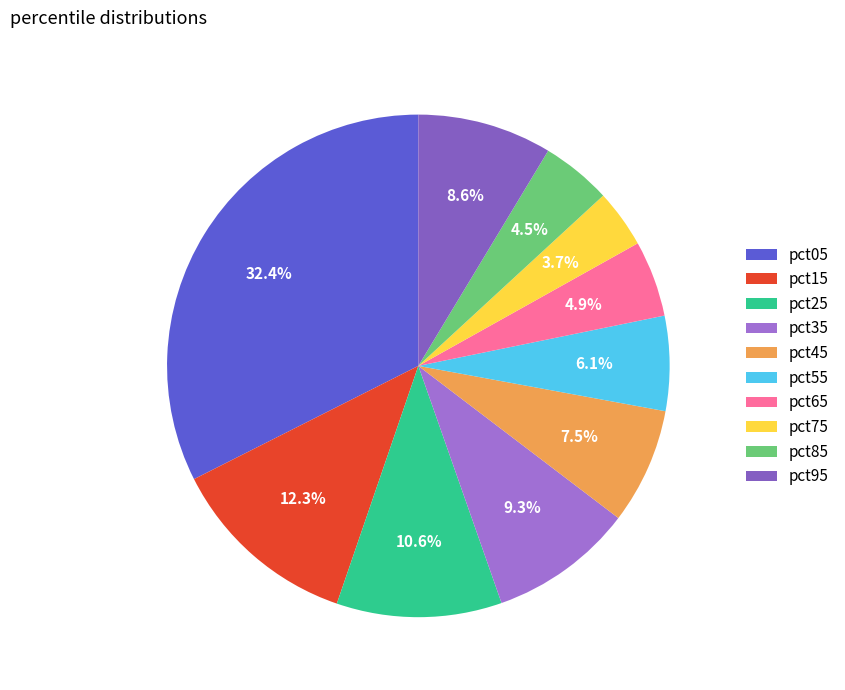

Do pct95 and pct25 together represent more than half of the pie?

No